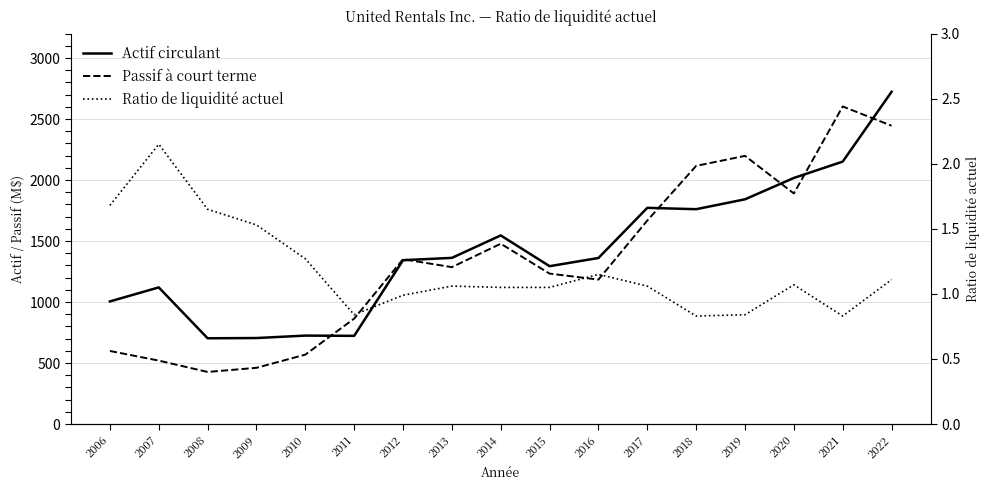

What is the value of the Actif circulant point at the 10th from the left?

1294.0